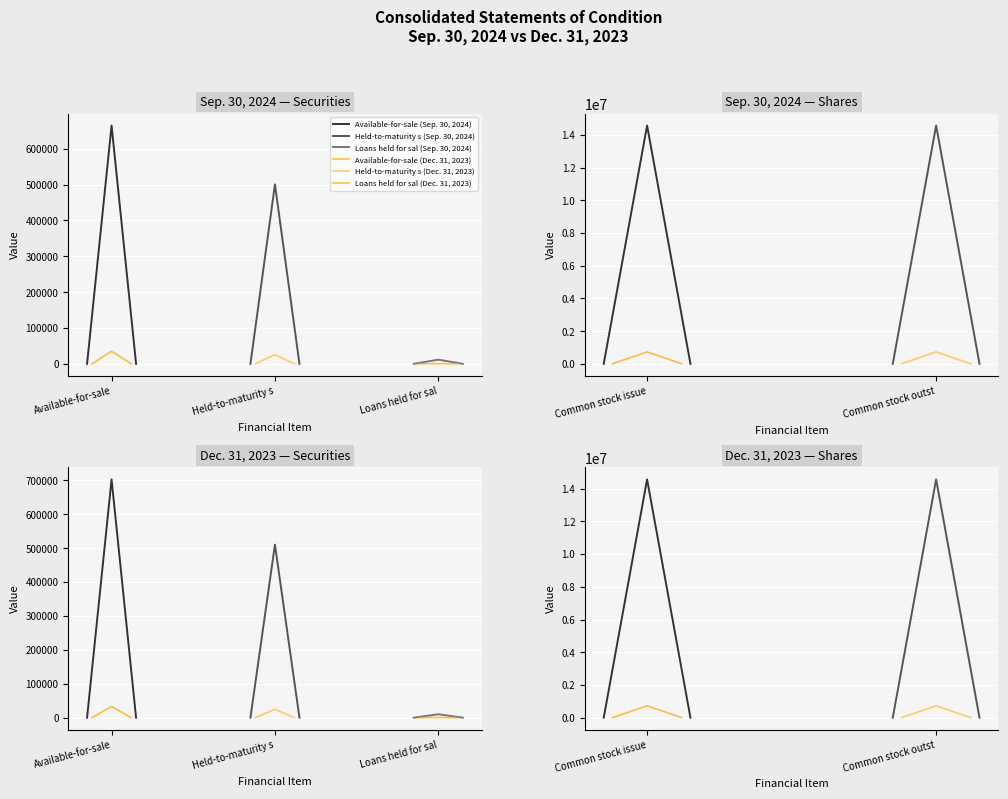

What is the difference between the maximum and second lowest values in the Sep. 30, 2024 series?

14076599